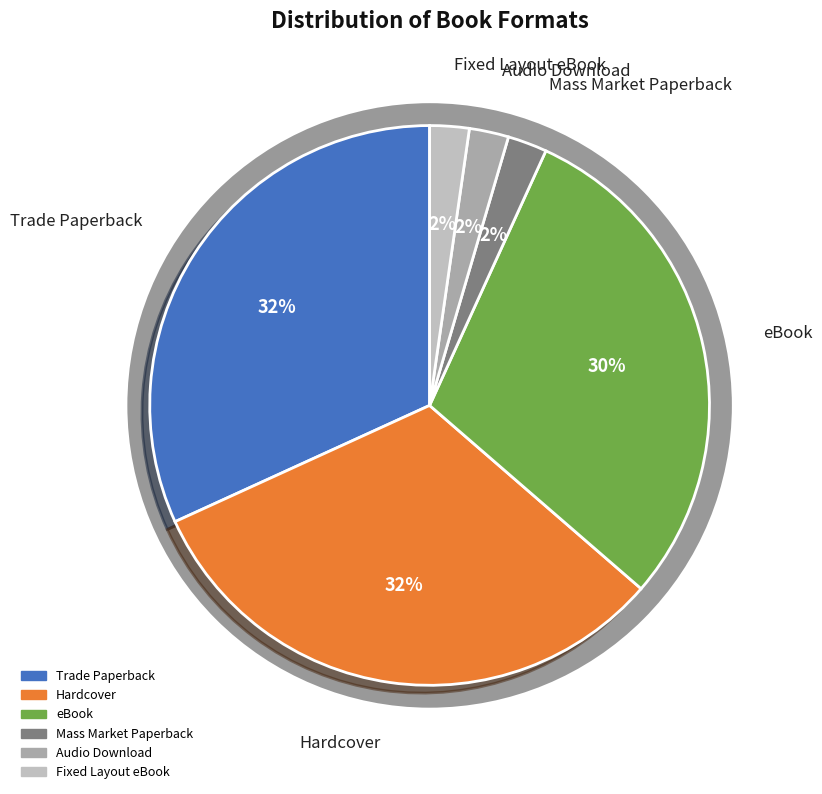

What portion of the pie excludes eBook?

70.5%